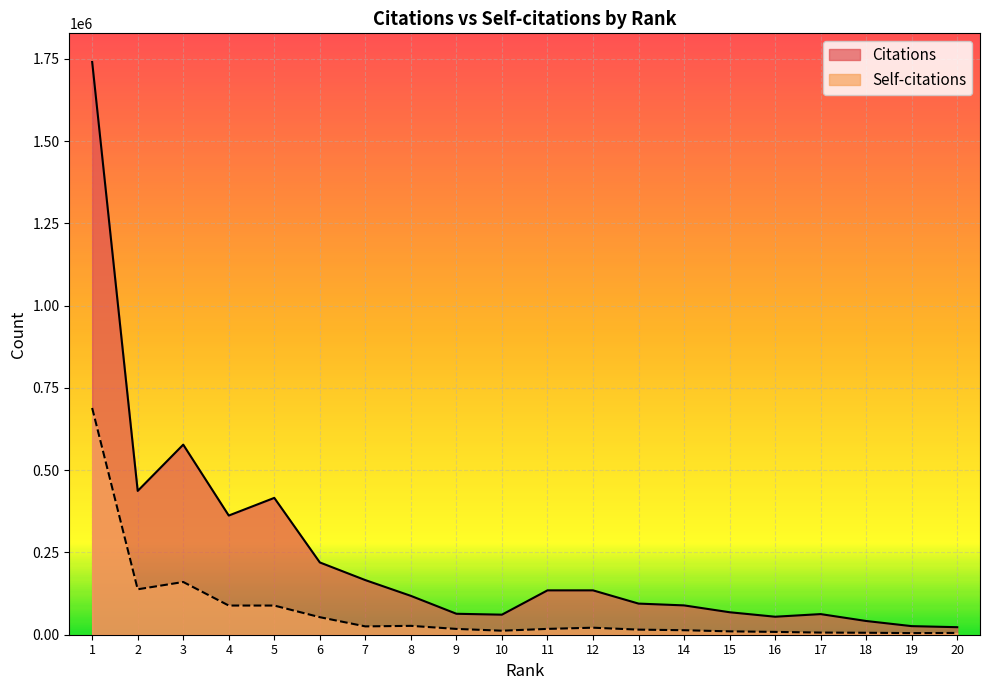

How many data points in Self-citations are less than 17733?

10